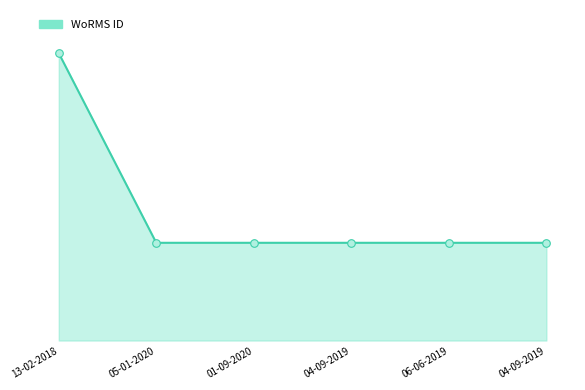

What is the ratio of the value at 01-09-2020 to the value at 05-01-2020?

1.0